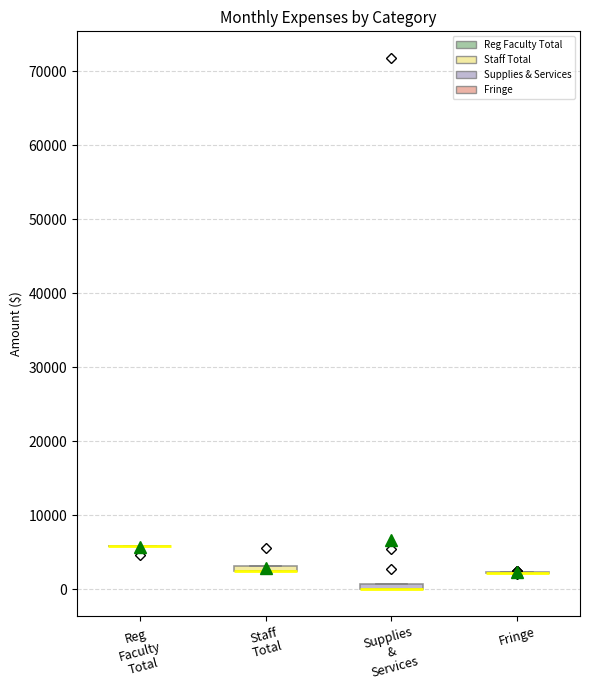

Where is the upper edge of the box for Staff Total on the y-axis? The values are not printed on the chart, so give them approximately, as read against the axis.

3000